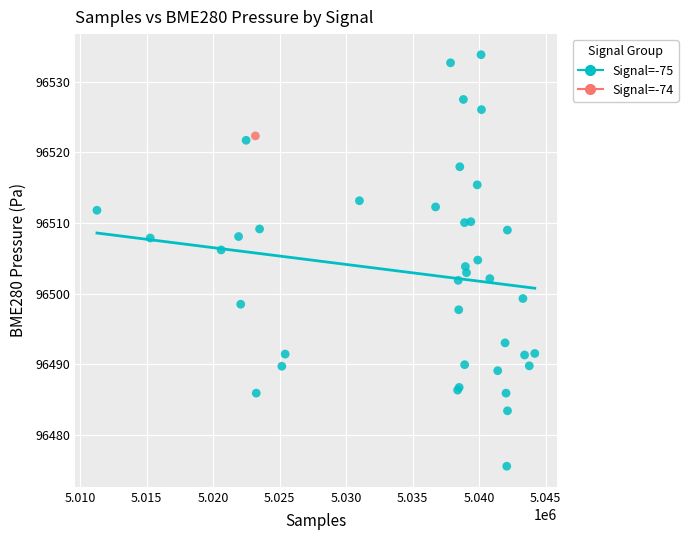

What are all the series names shown in the legend?

Signal=-75, Signal=-74